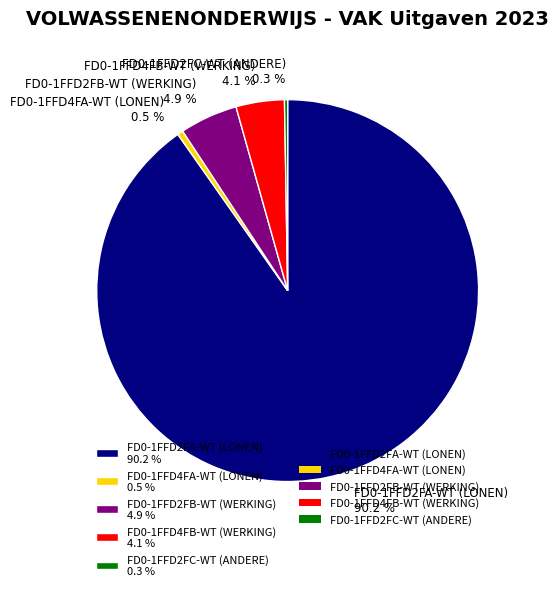

Is the sum of FD0-1FFD4FB-WT (WERKING) 4.1 % and FD0-1FFD2FA-WT (LONEN) 90.2 % greater than half?

Yes